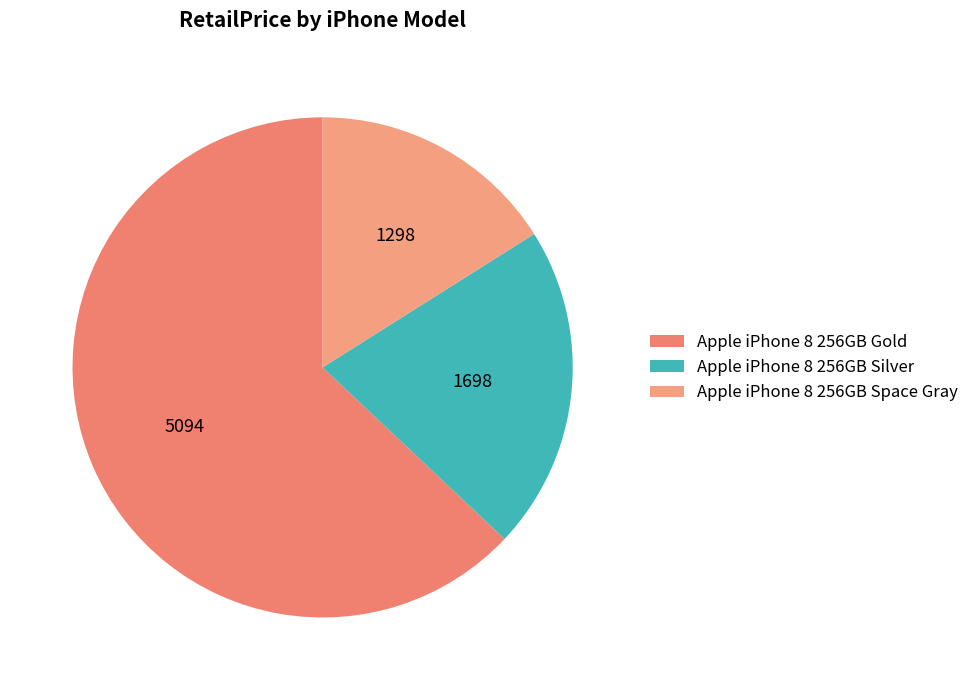

How much of the chart is everything except Apple iPhone 8 256GB Space Gray?

84.0%